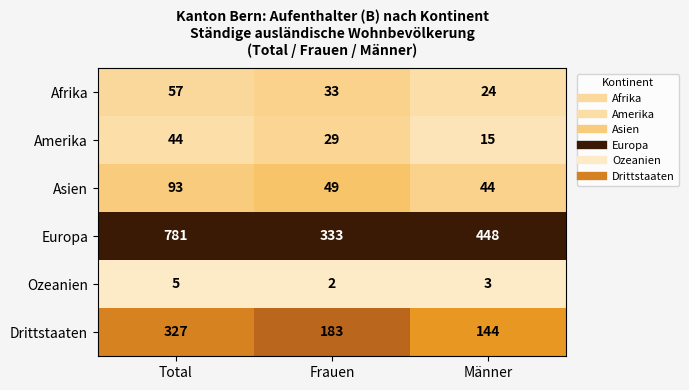

List the series in order of their peak value, lowest first.

Ozeanien, Amerika, Afrika, Asien, Drittstaaten, Europa